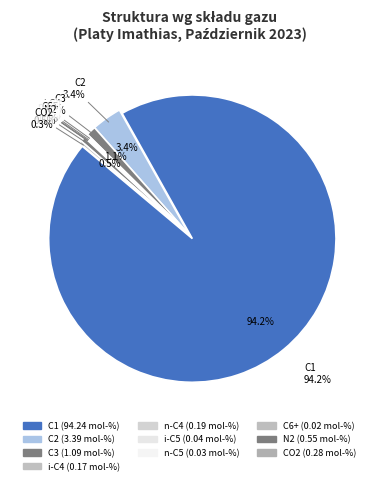

How many segments does this pie chart have?

10